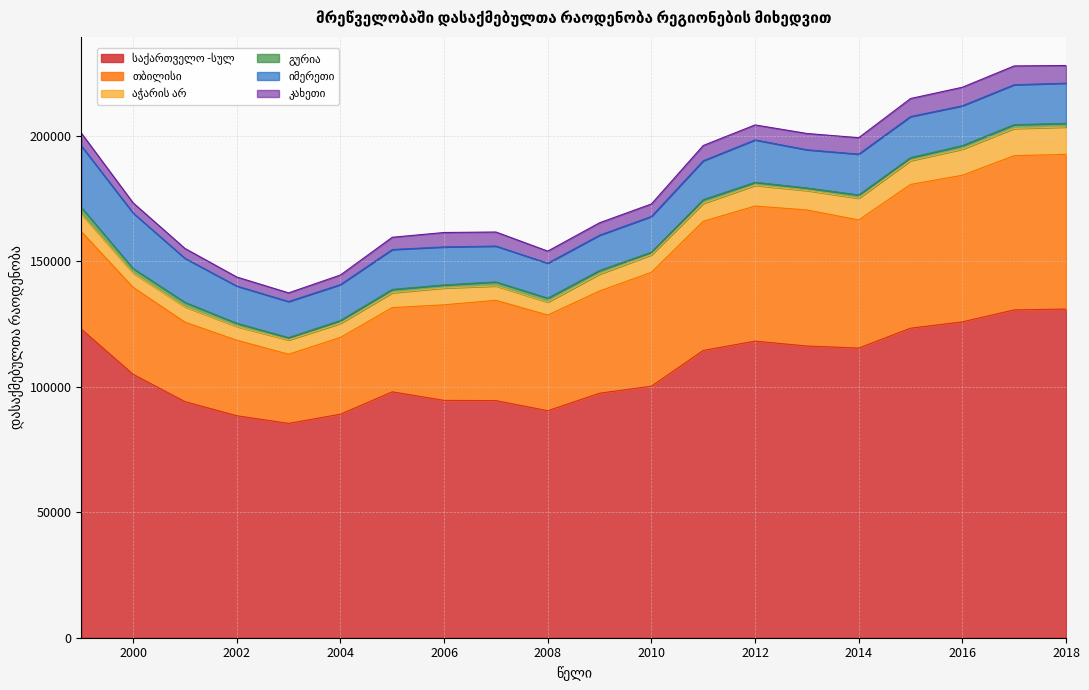

Rank the series at 2009 from lowest to highest value.

გურია, კახეთი, აჭარის არ, იმერეთი, თბილისი, საქართველო -სულ